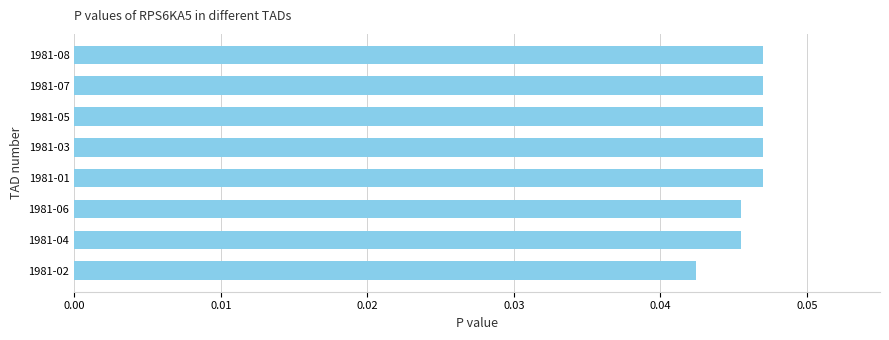

Which has a higher value, 1981-02 or 1981-07?

1981-07